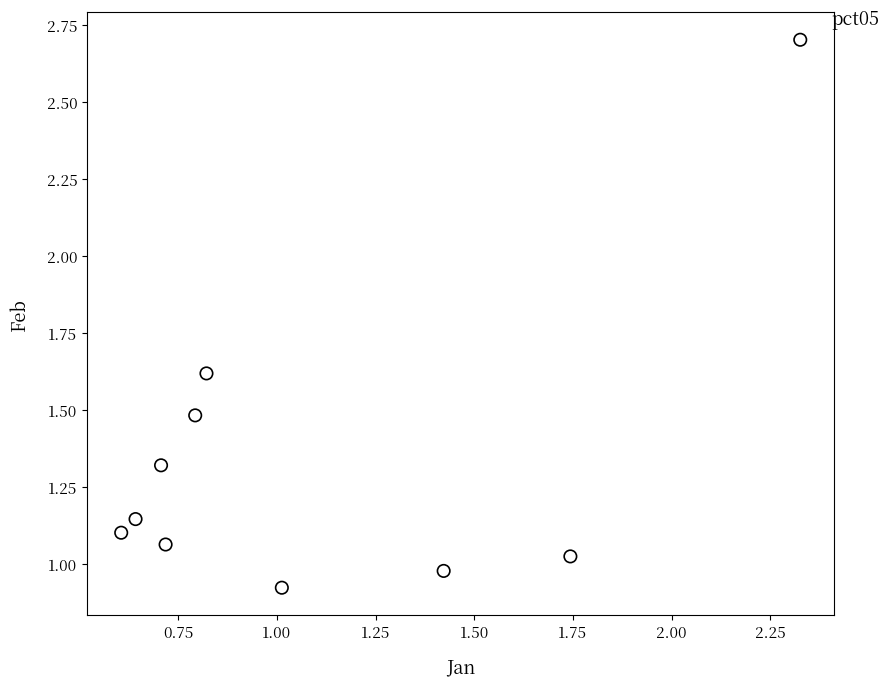

What is the range of X values (max minus min)?

1.7